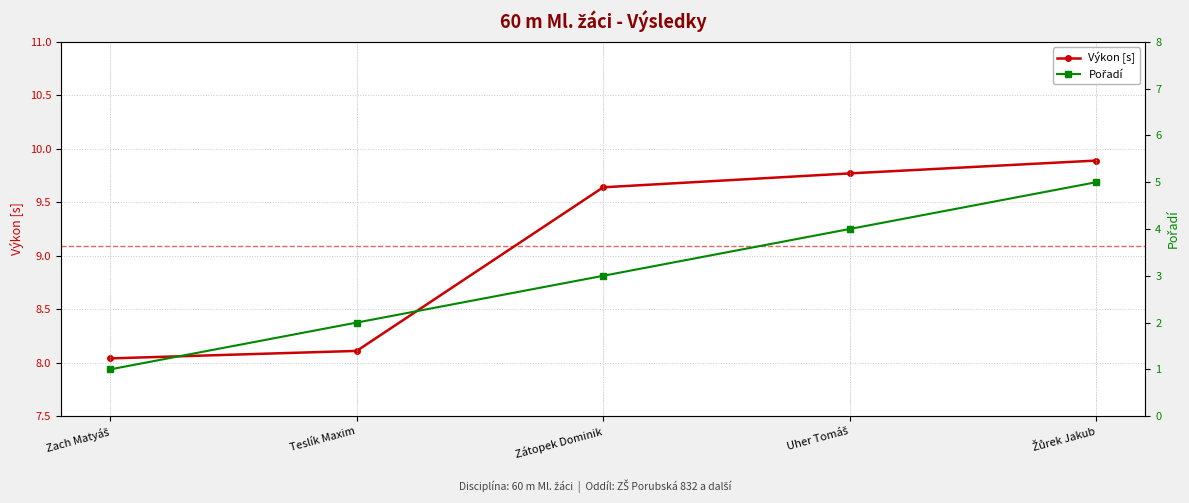

At Teslík Maxim, list the series in order from smallest to largest.

Pořadí, Výkon [s]